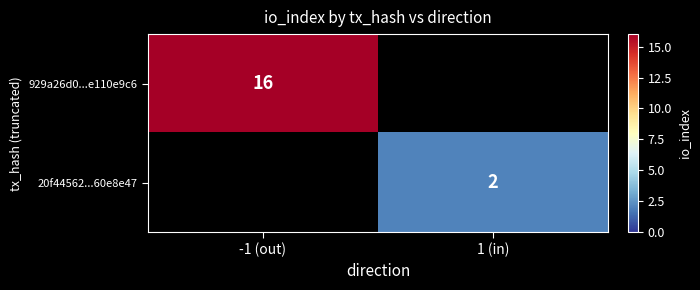

True or false: 20f44562...60e8e47 has a value of 2 at 1 (in).

True